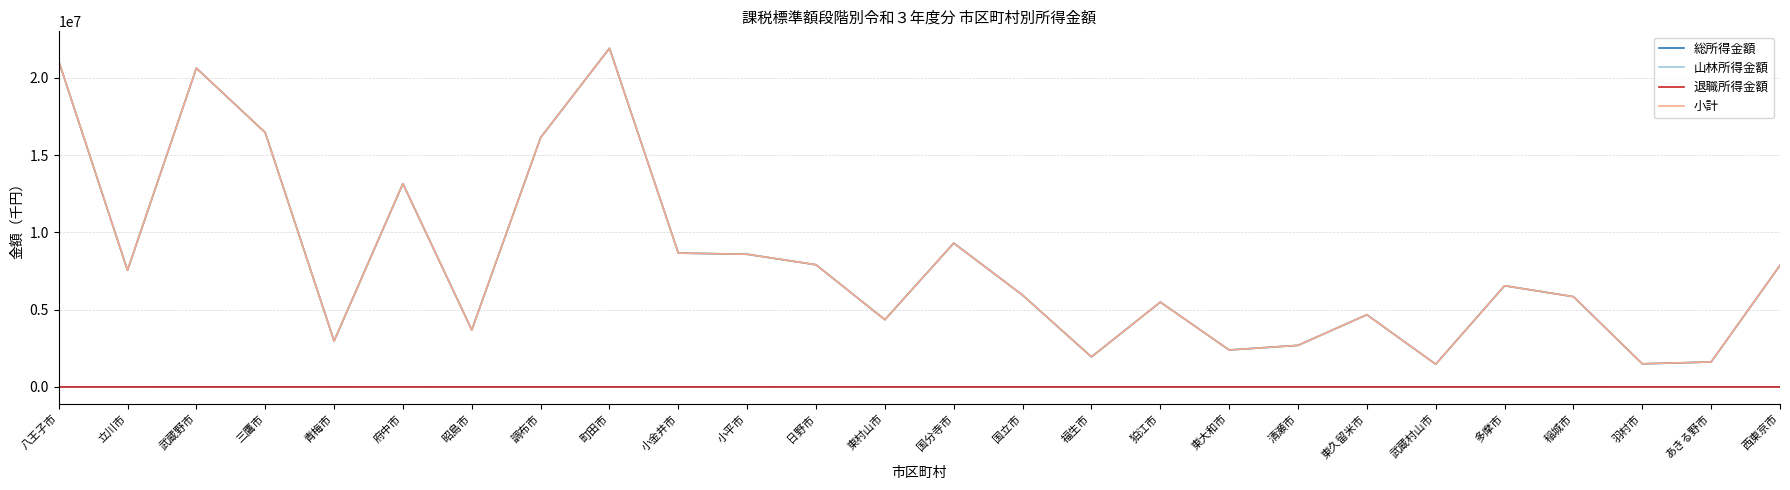

What value does the 総所得金額 series have at 八王子市, to the nearest 10?

21092970